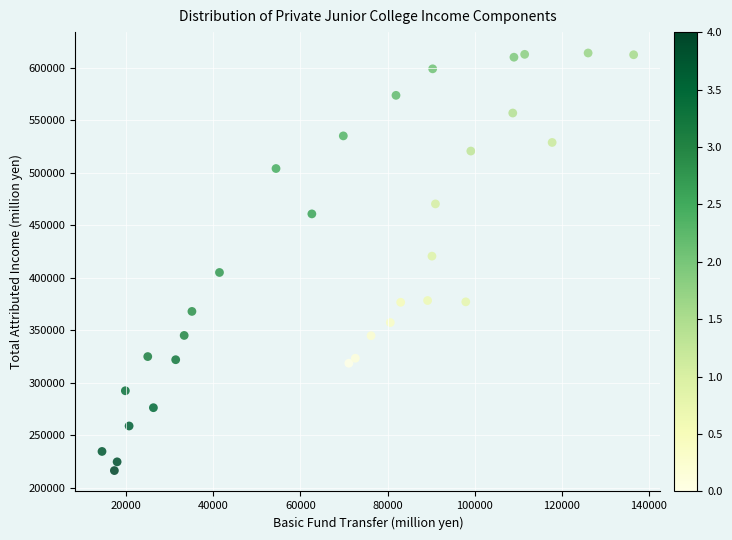

What Y value in the scatter plot is closest to 415200?

420567.3